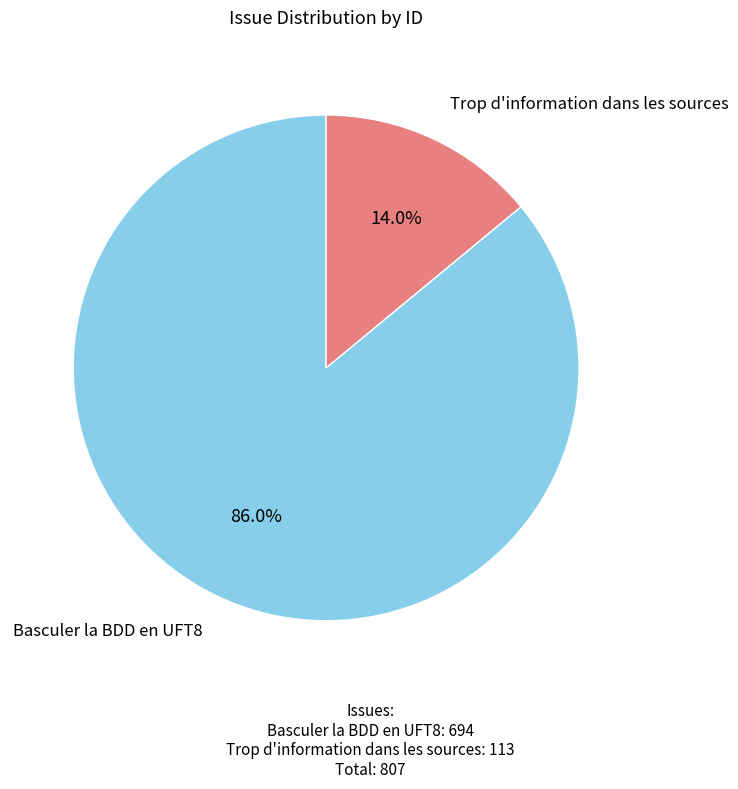

How many segments does this pie chart have?

2